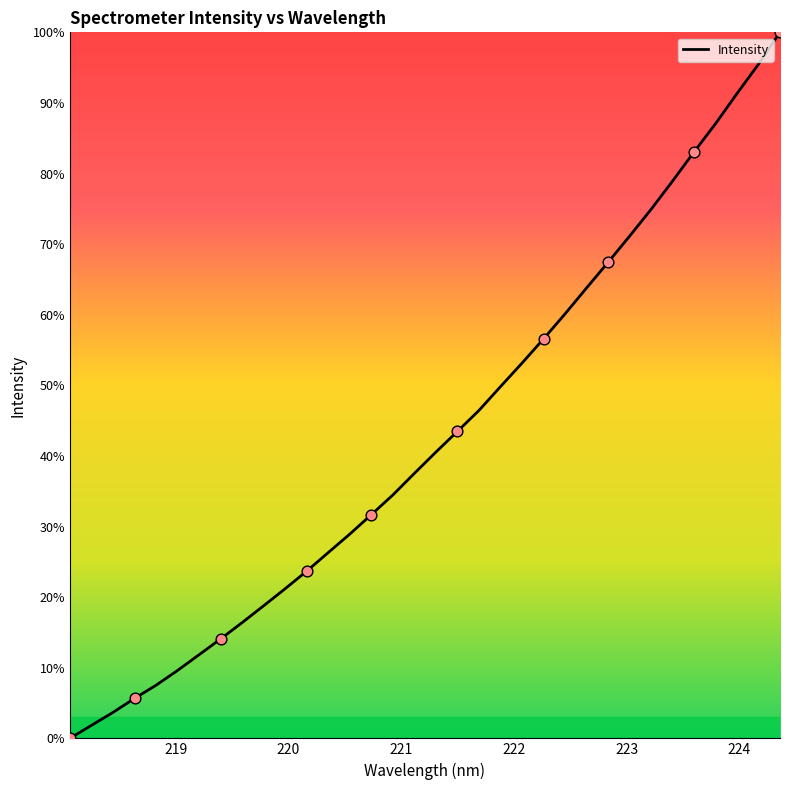

What is the greatest value displayed?

100.0